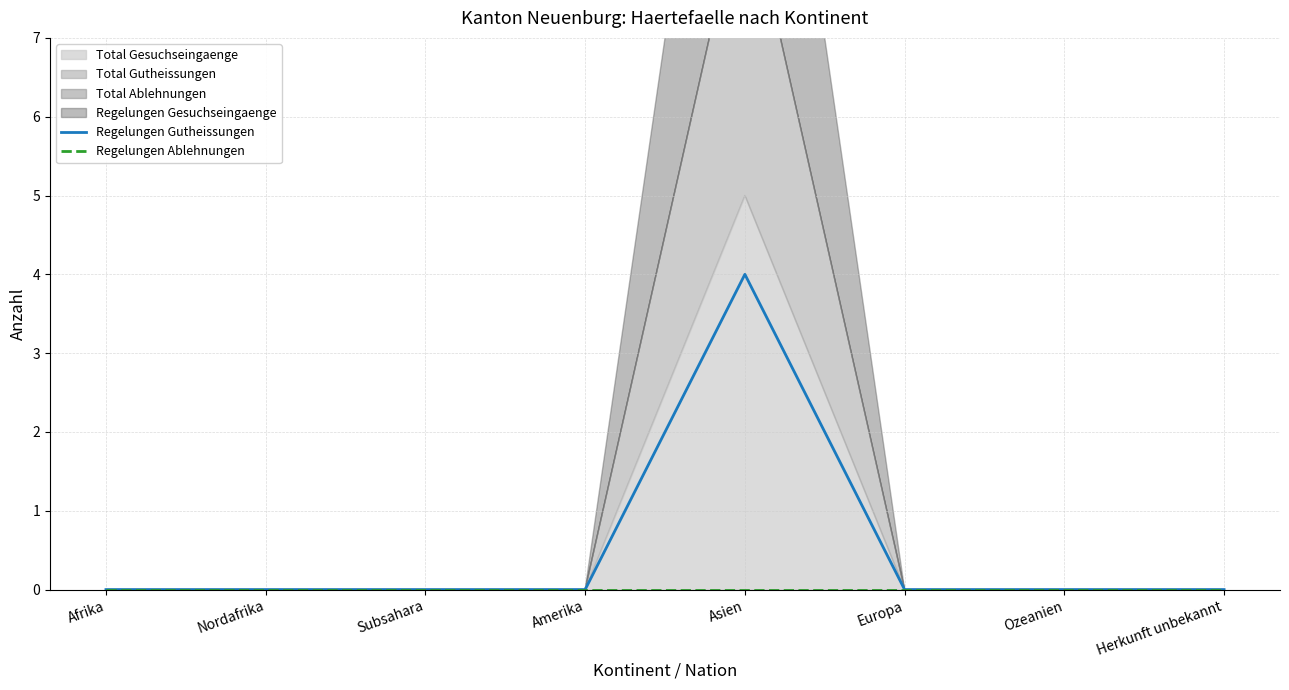

Between Ozeanien and Amerika, which is larger?

Ozeanien